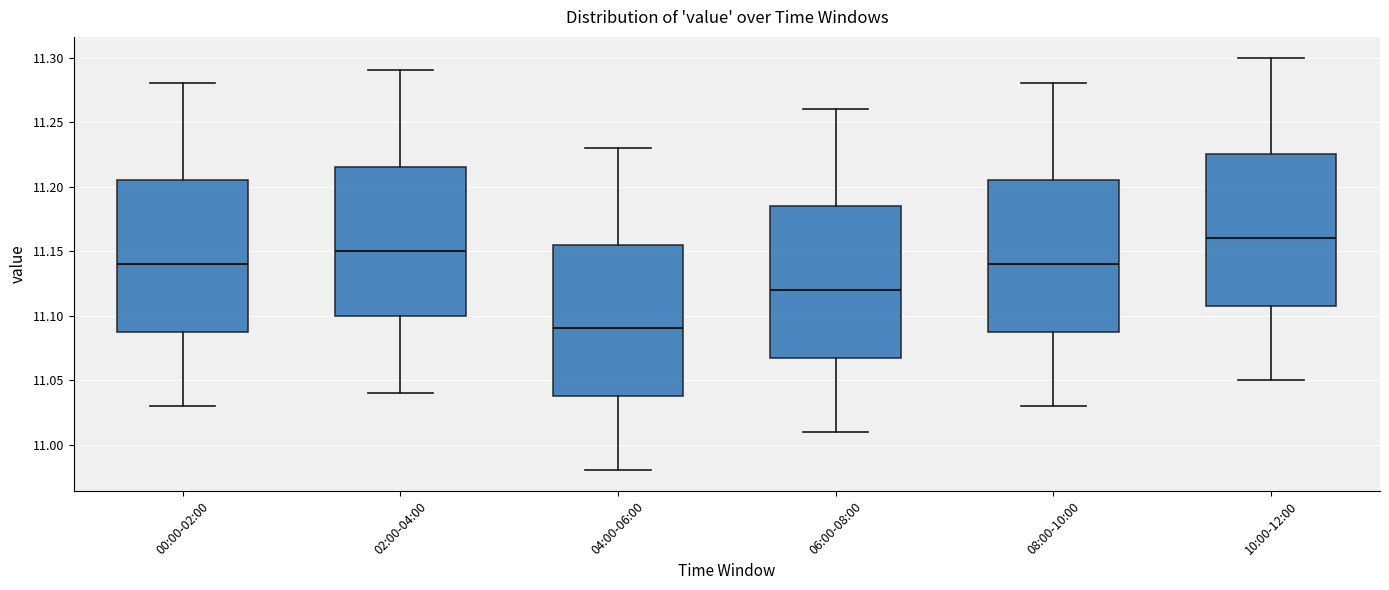

Which box's median line is the lowest?

04:00-06:00